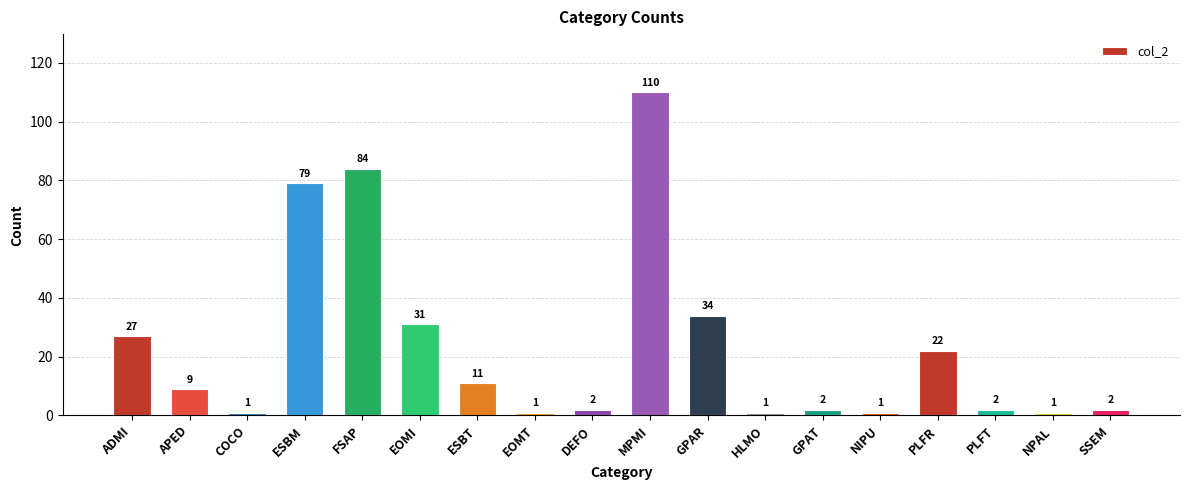

Reading left to right, what are all the values shown in this chart?

ADMI=27	APED=9	COCO=1	ESBM=79	FSAP=84	EOMI=31	ESBT=11	EOMT=1	DEFO=2	MPMI=110	GPAR=34	HLMO=1	GPAT=2	NIPU=1	PLFR=22	PLFT=2	NPAL=1	SSEM=2